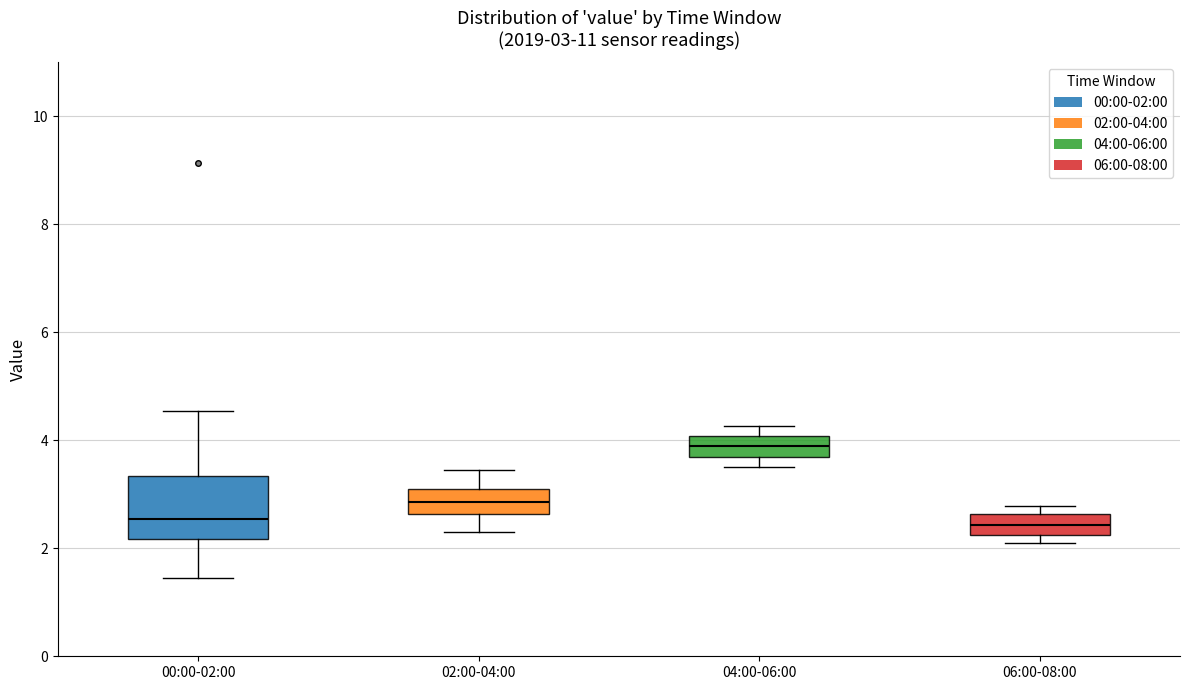

Comparing the boxes themselves (not the whiskers), which one is the tallest?

00:00-02:00